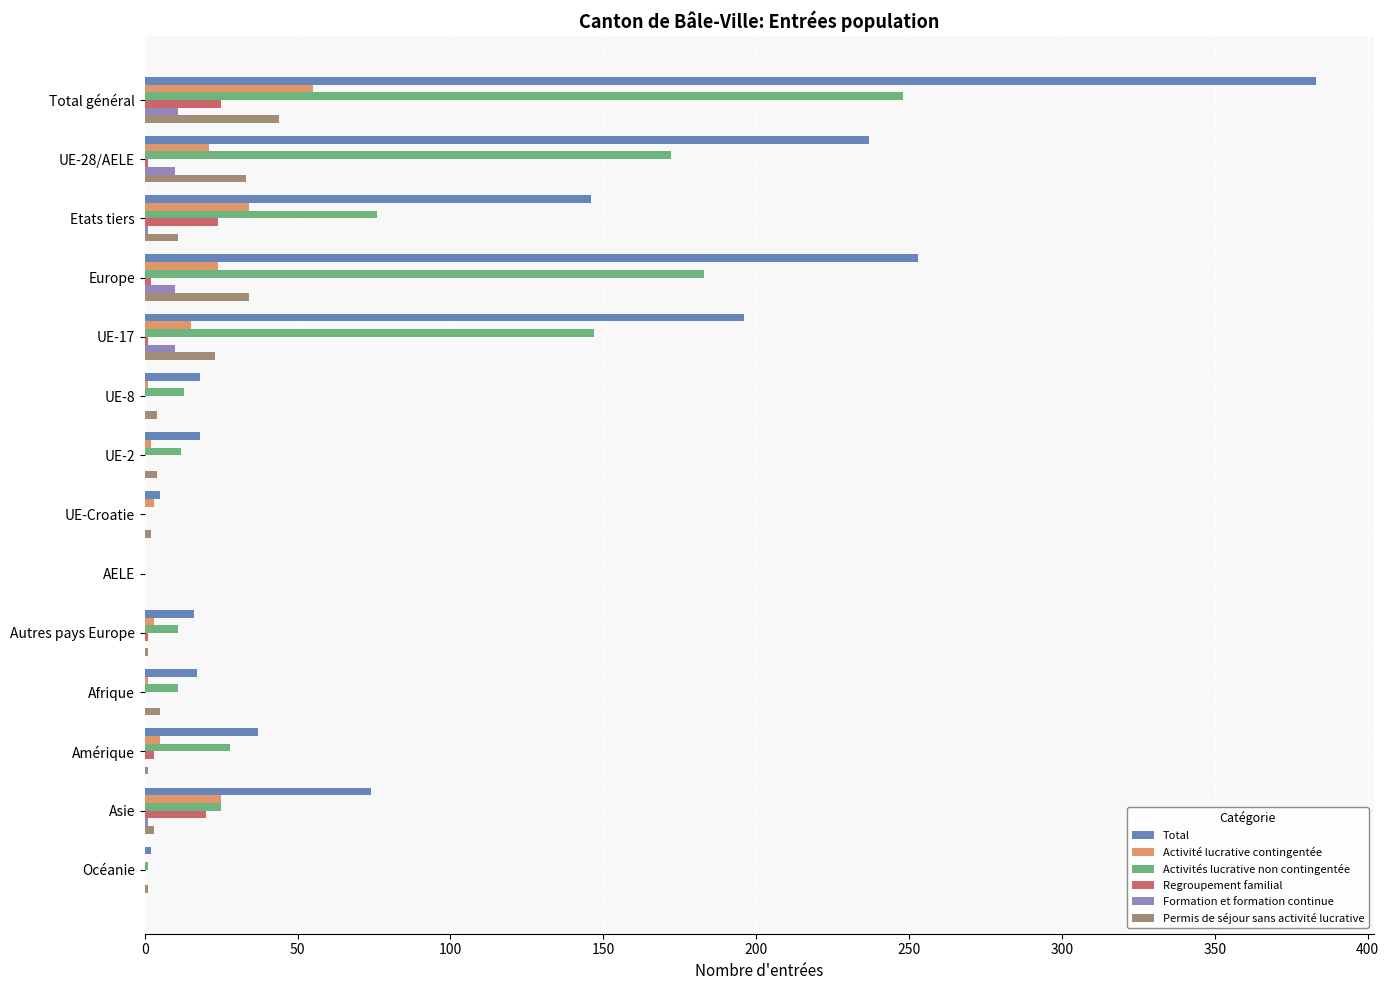

At which label is Total closest to 191?

UE-17